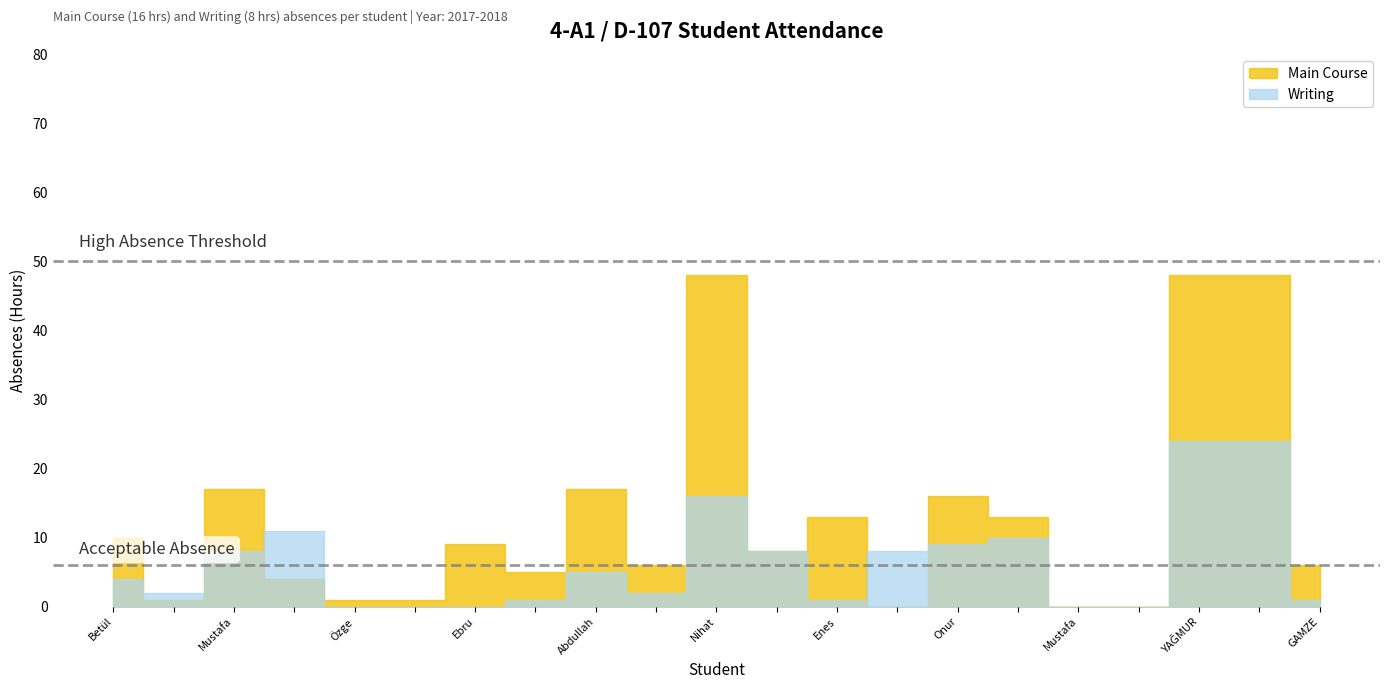

True or false: Writing and Main Course cross at least once.

True